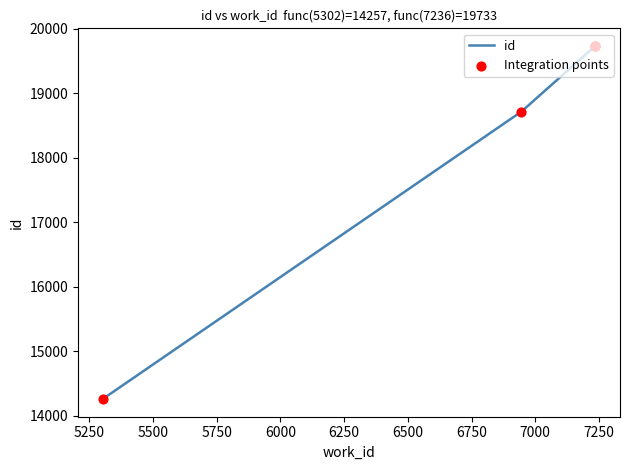

Which series has the widest spread of Y values?

id